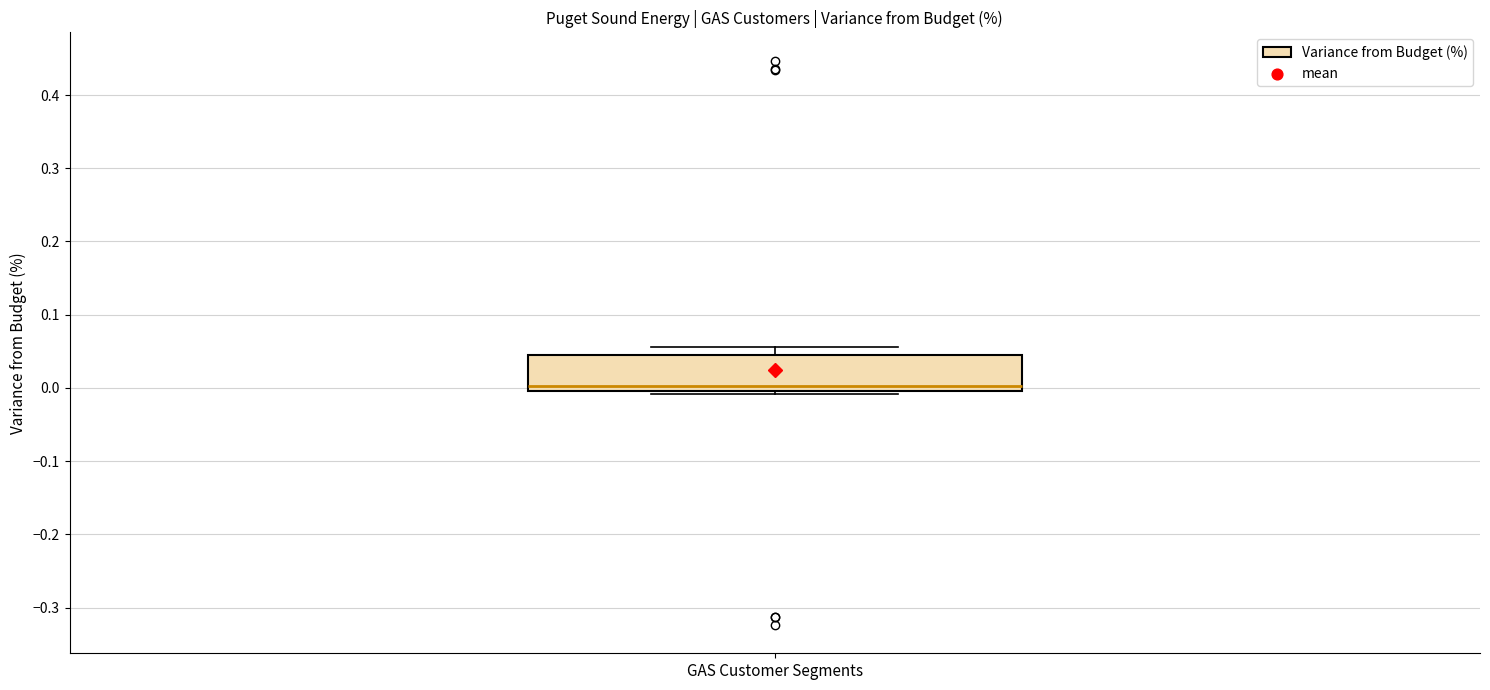

Where does the upper whisker of the box for GAS Customer Segments end on the y-axis? The values are not printed on the chart, so give them approximately, as read against the axis.

0.06